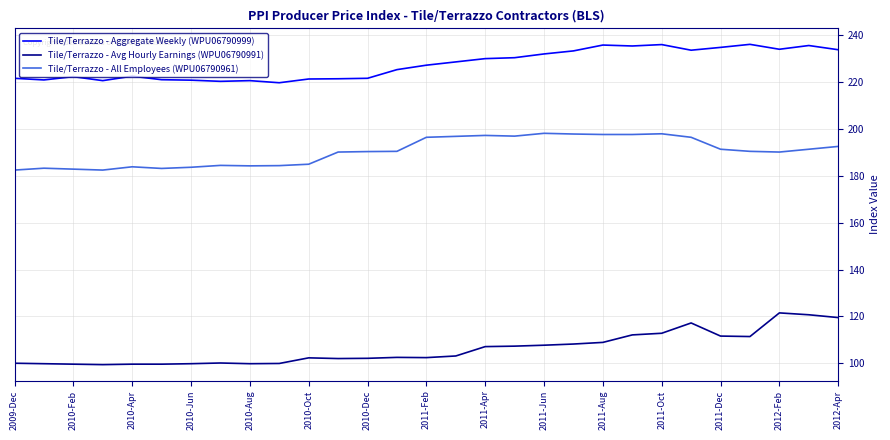

What is the difference between the maximum and minimum values in the Tile/Terrazzo - Avg Hourly Earnings (WPU06790991) series?

22.1